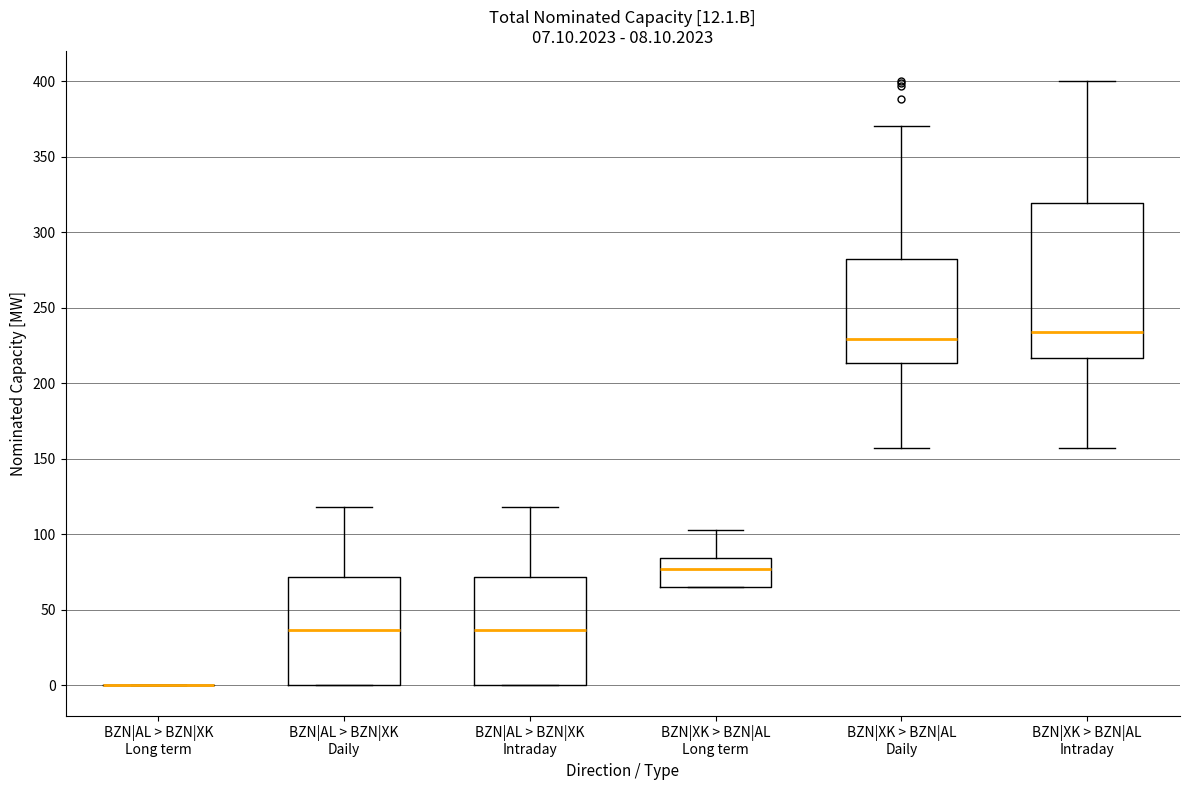

Comparing the boxes themselves (not the whiskers), which one is the tallest?

BZN|XK > BZN|AL Intraday